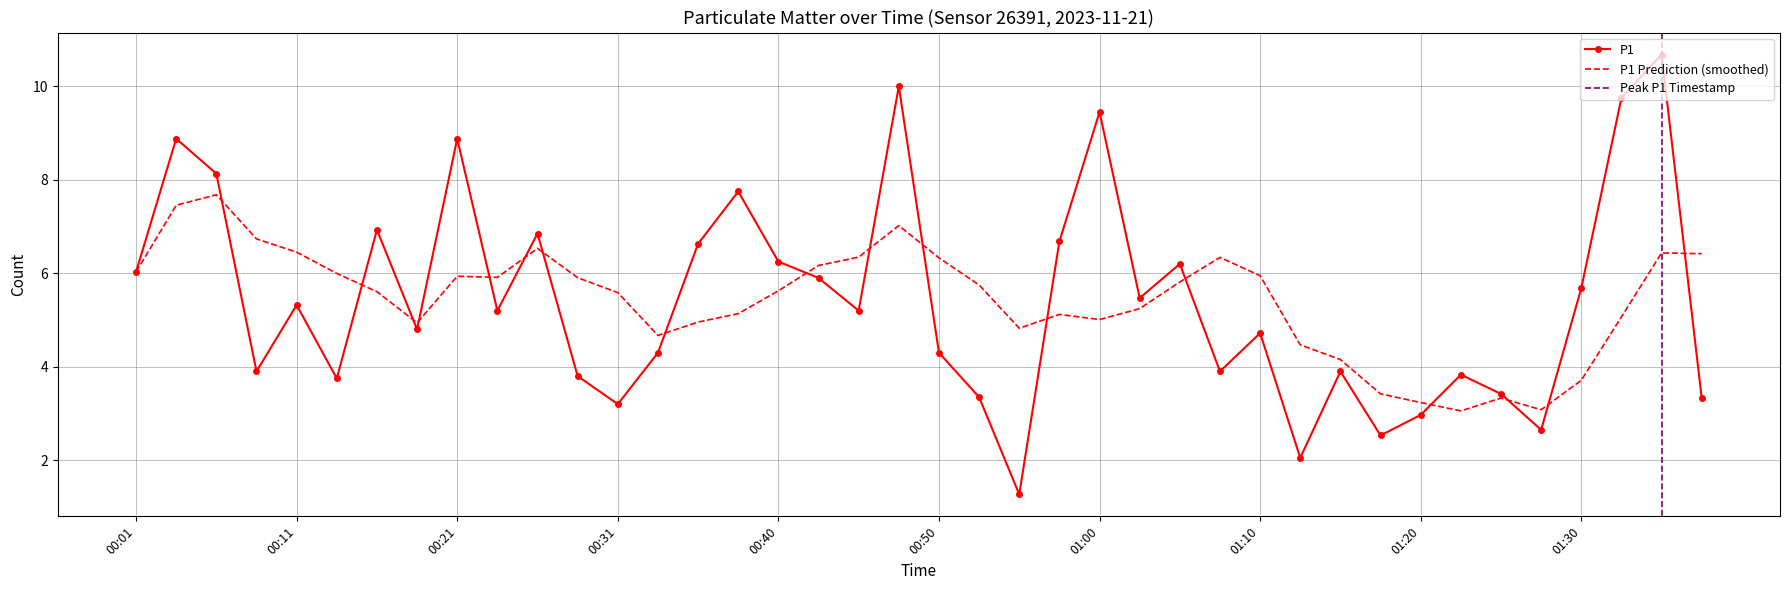

Is it true that the value at 00:23 is 8.4?

False